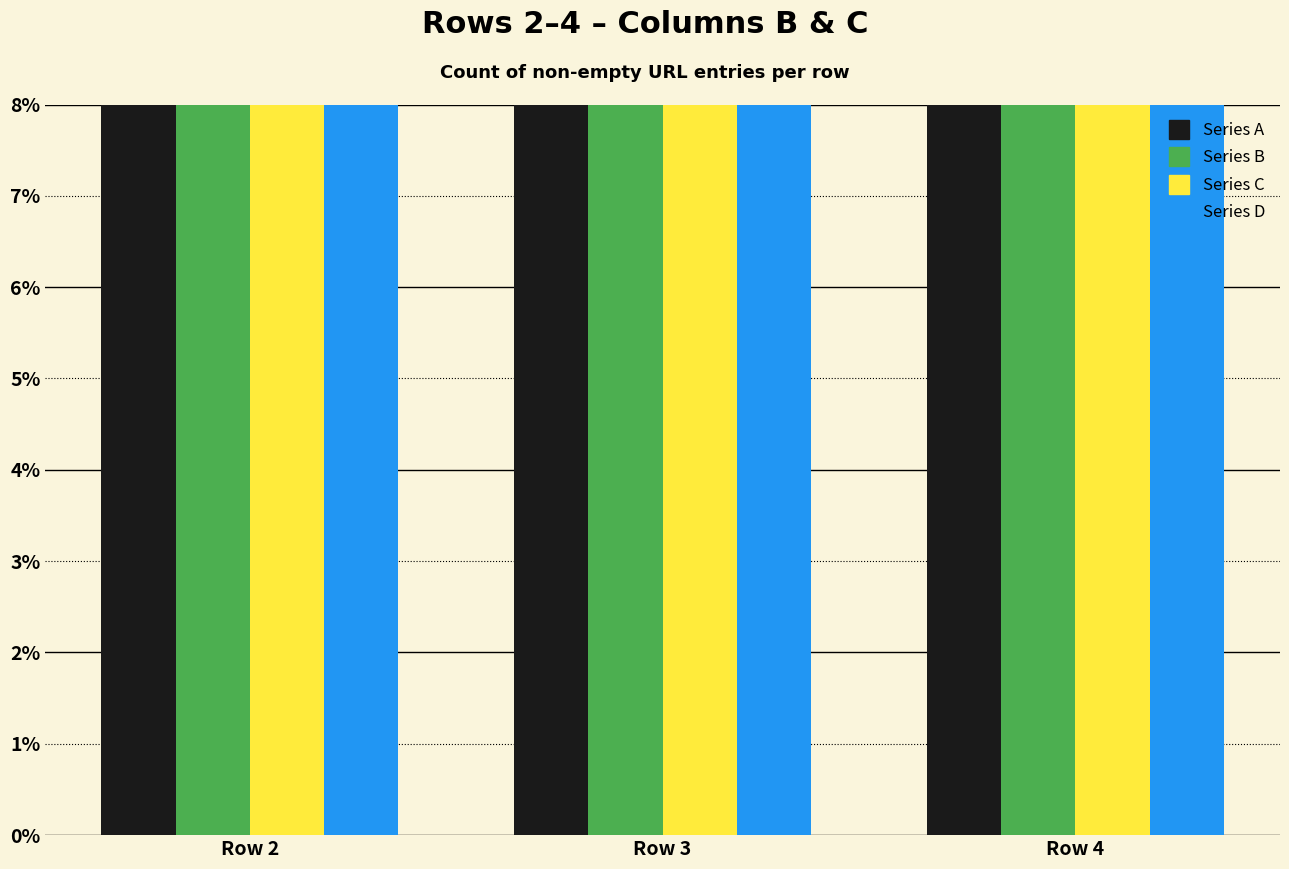

How many data points does each series have?

3